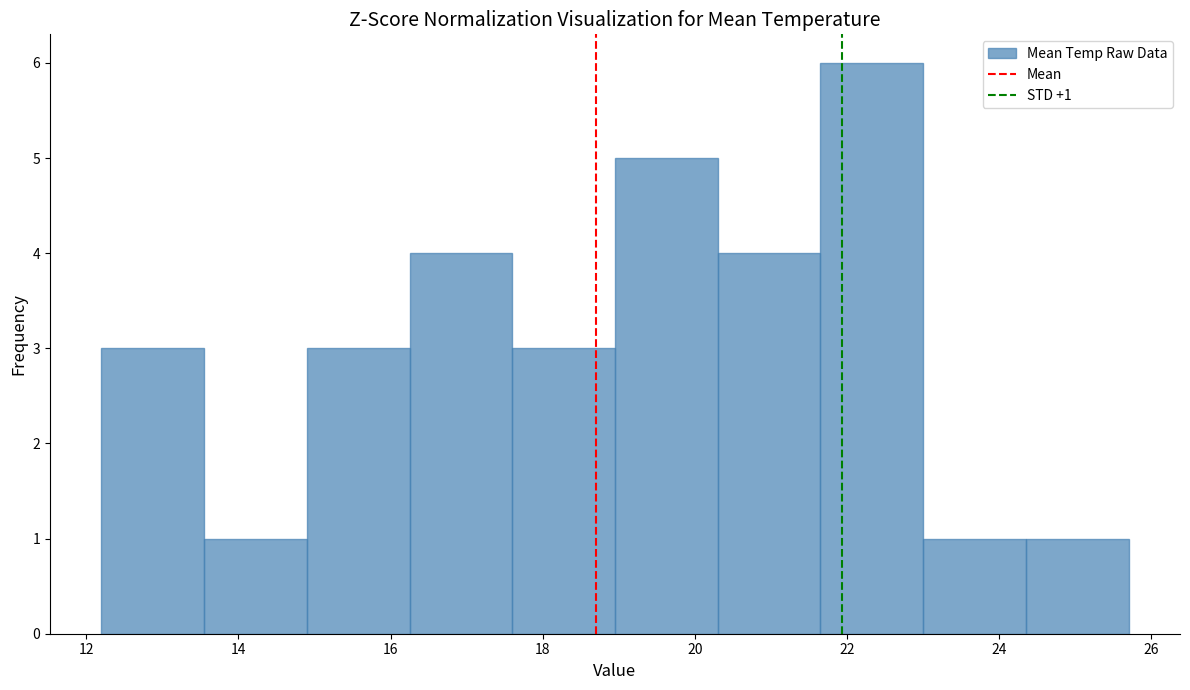

Over which range of the x-axis is the bar tallest?

21.65 to 23.00